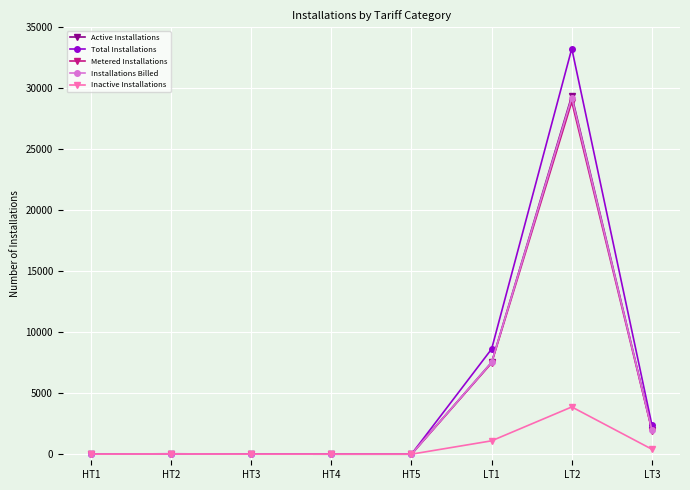

Which series has the widest spread of values?

Total Installations